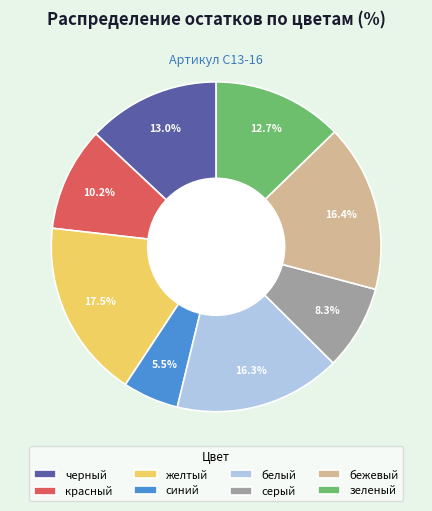

The серый slice represents 8% of the pie. True or false?

True